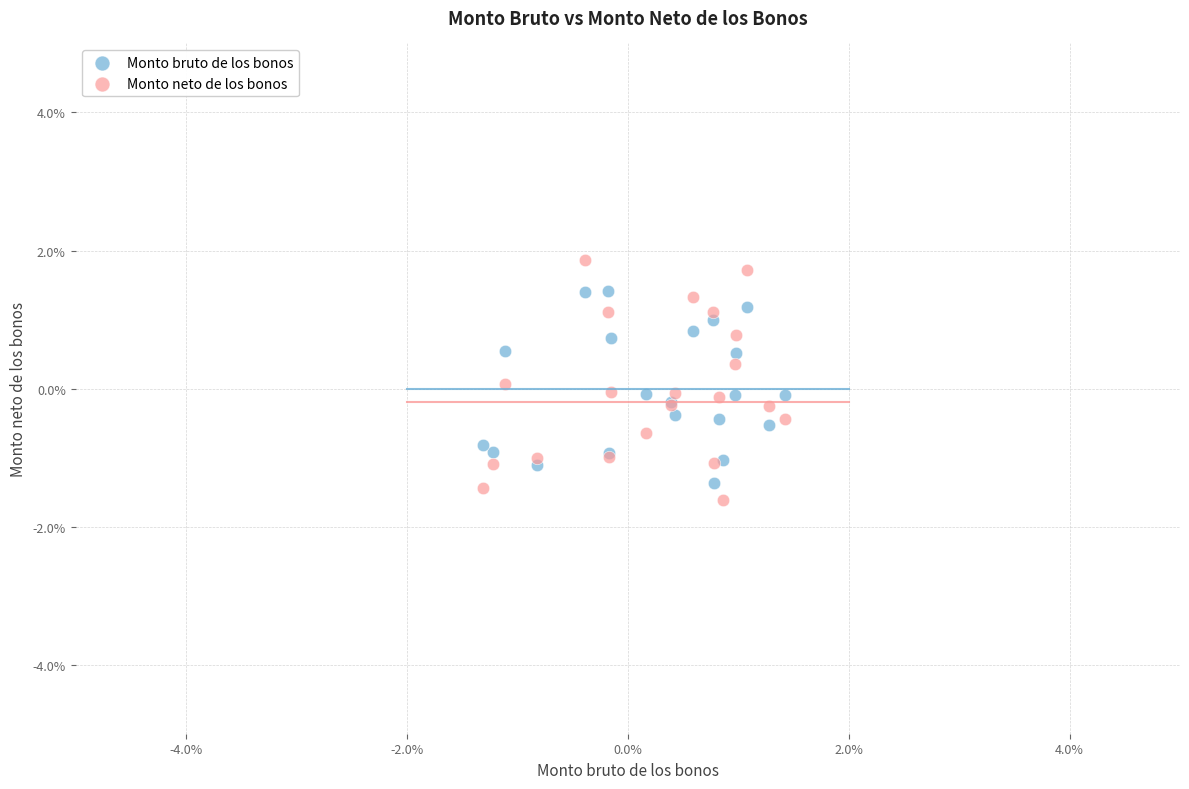

Which series reaches the maximum Y coordinate?

Monto neto de los bonos